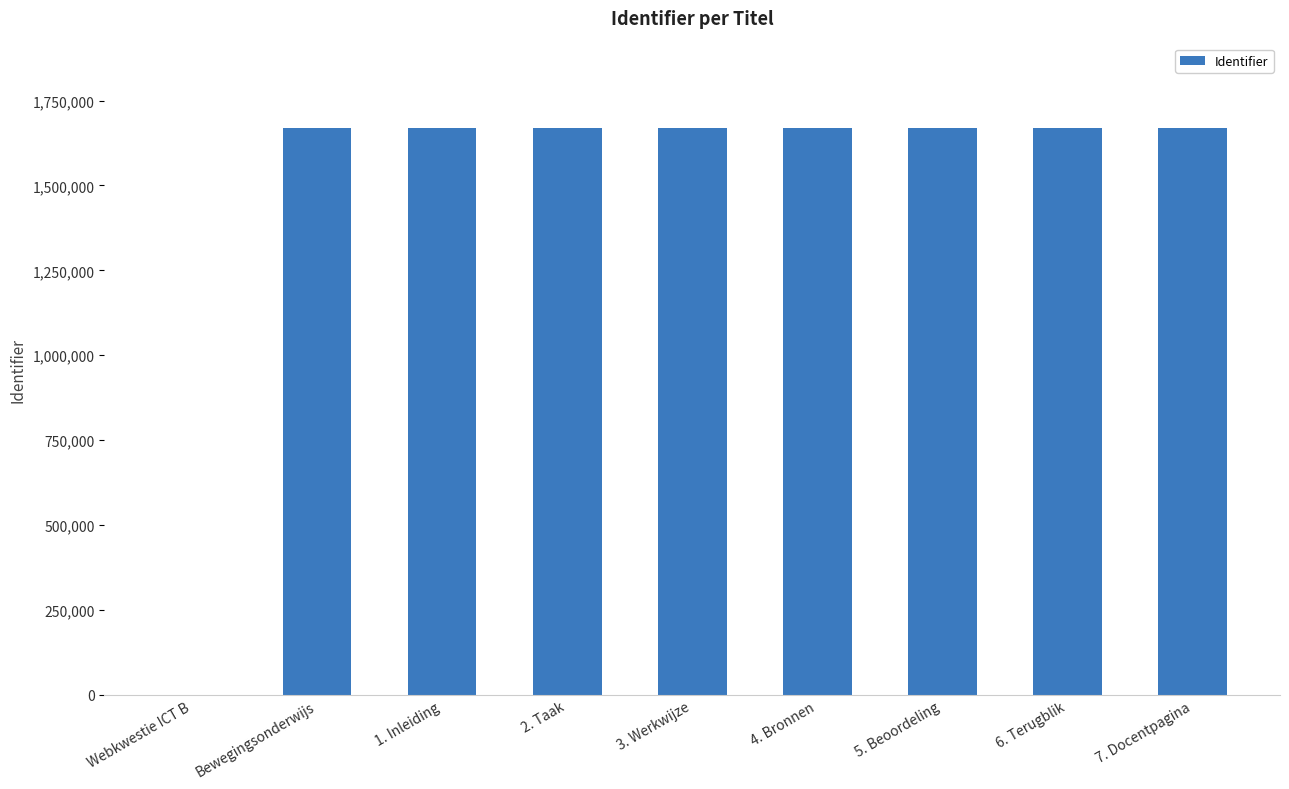

At which label is the value closest to 833955?

Bewegingsonderwijs